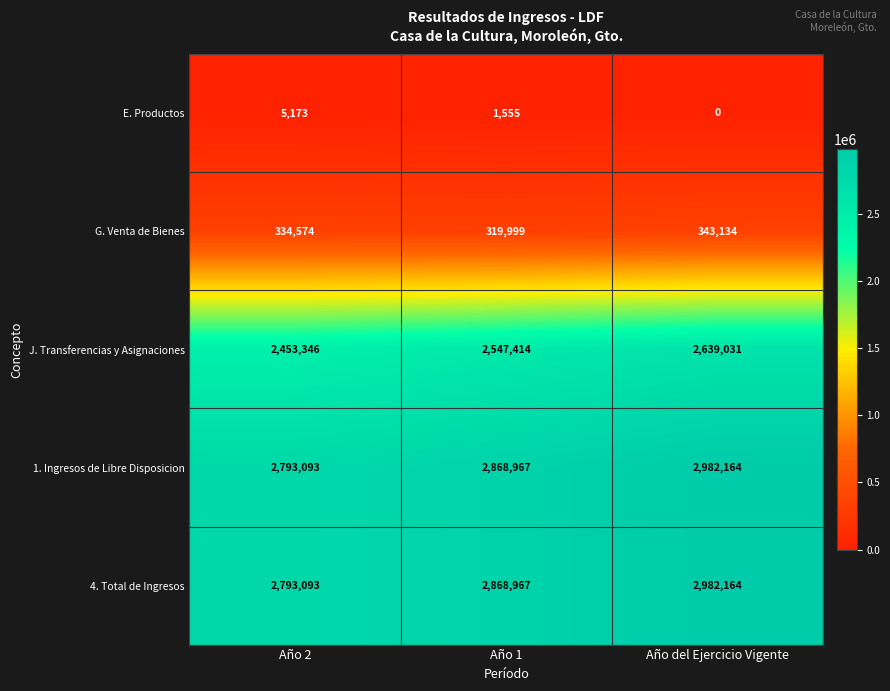

What is the total value across all series at Año del Ejercicio Vigente?

8946493